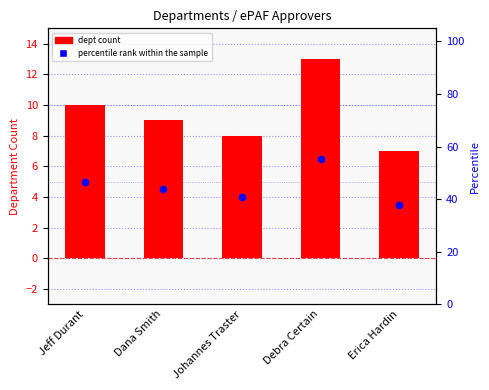

Which series has the largest Y range (max minus min)?

Department Count